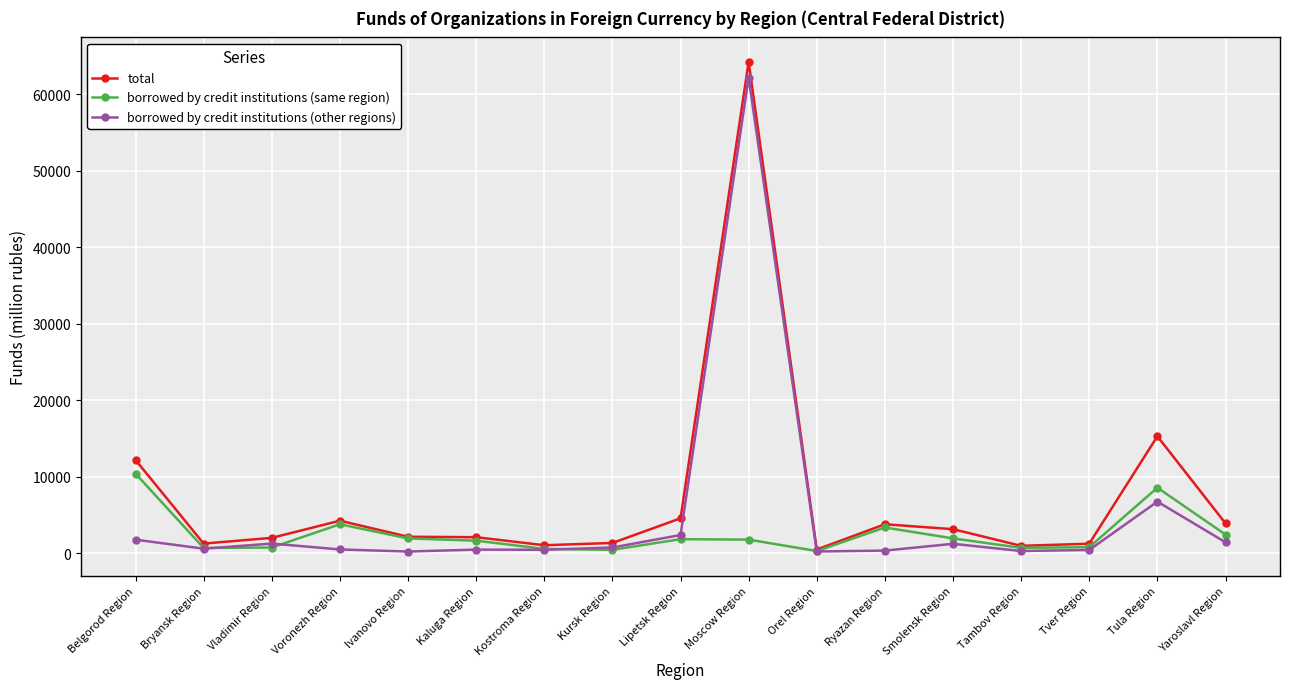

Between Belgorod Region and Orel Region, which series saw the biggest shift?

total